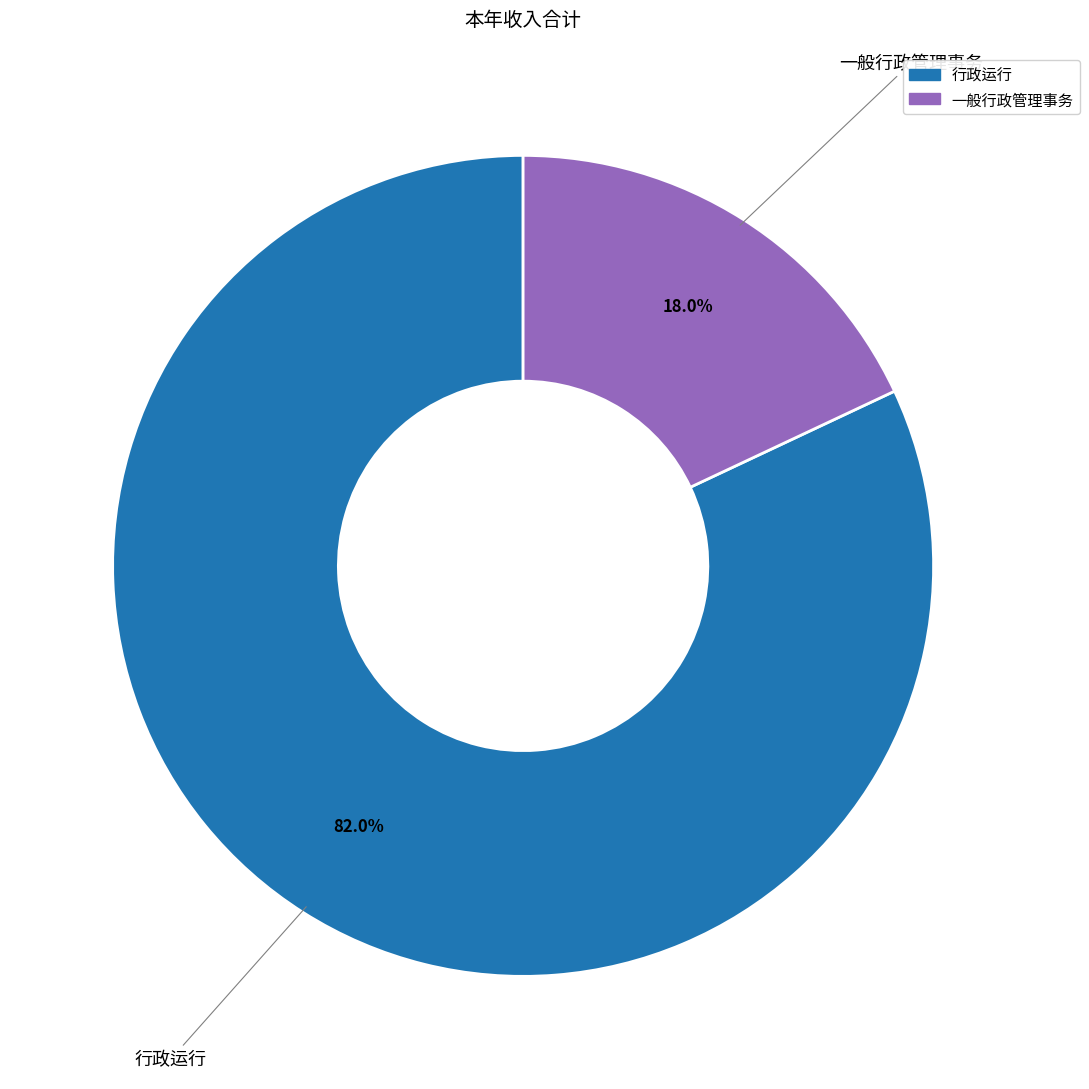

How many slices are in this pie chart?

2